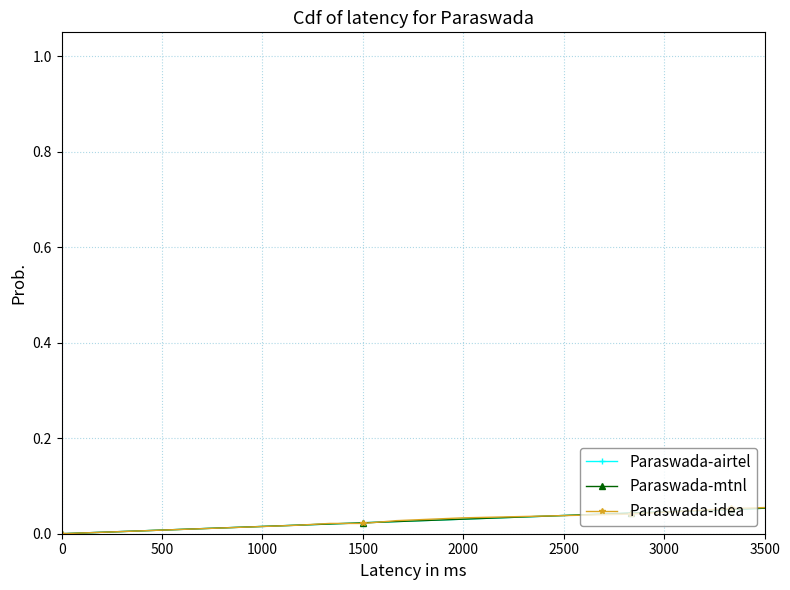

How many data points does each series have?

40